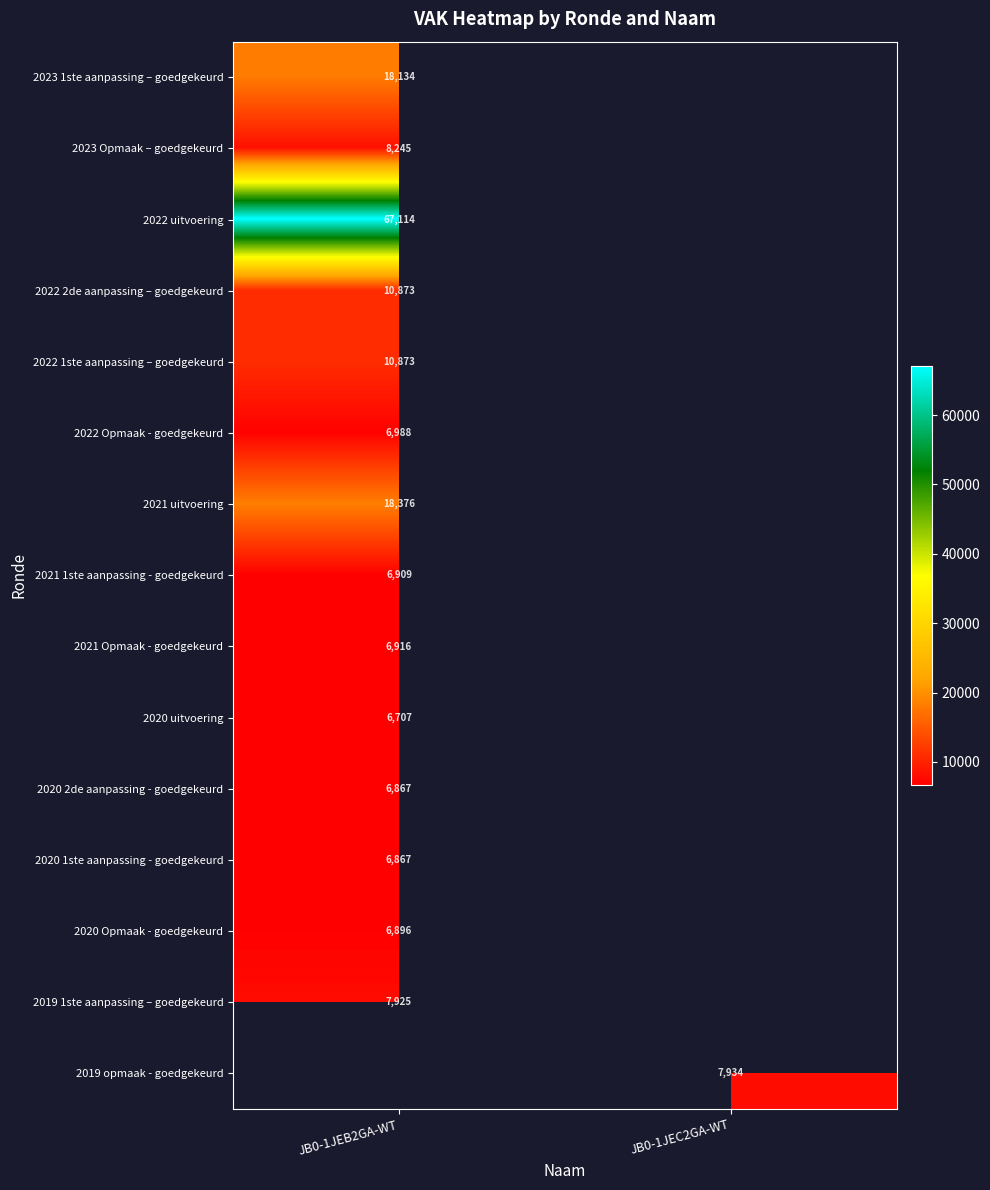

Which has a higher value, JB0-1JEC2GA-WT or JB0-1JEB2GA-WT?

JB0-1JEB2GA-WT